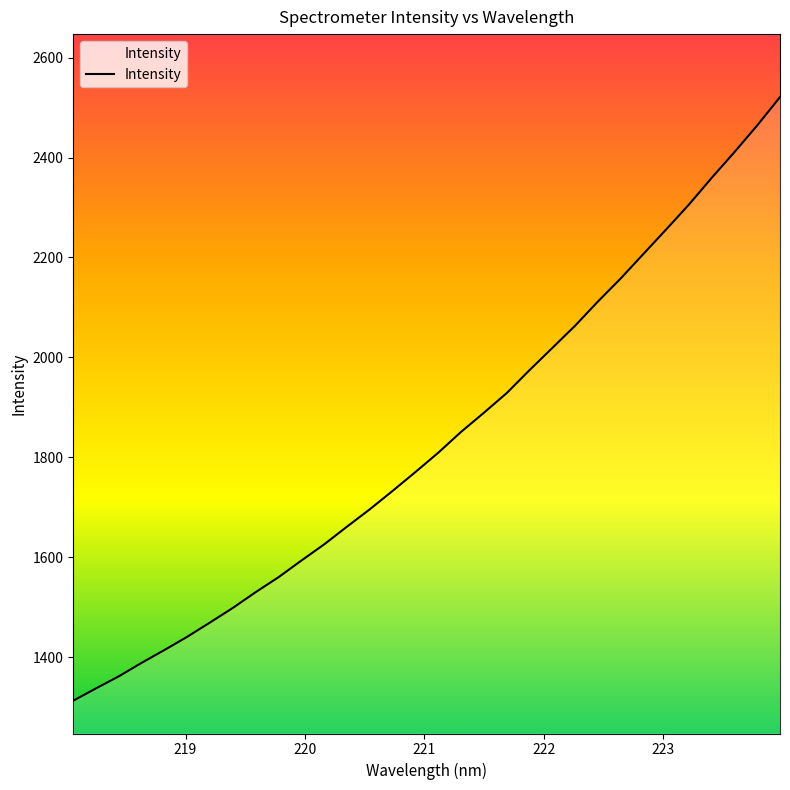

What is the minimum value shown in the chart?

1313.1